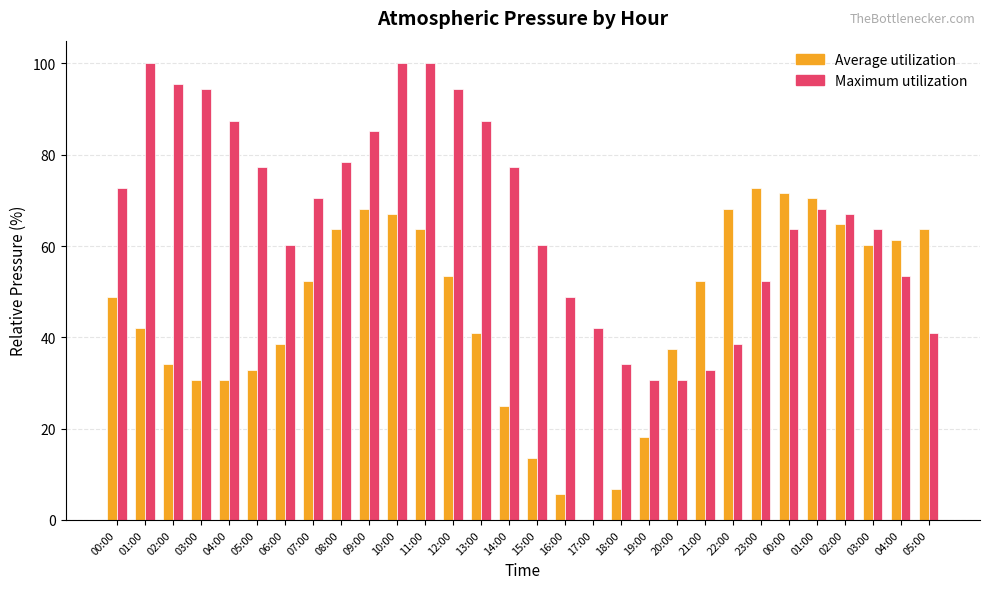

How many data points in Maximum utilization are above 68?

15